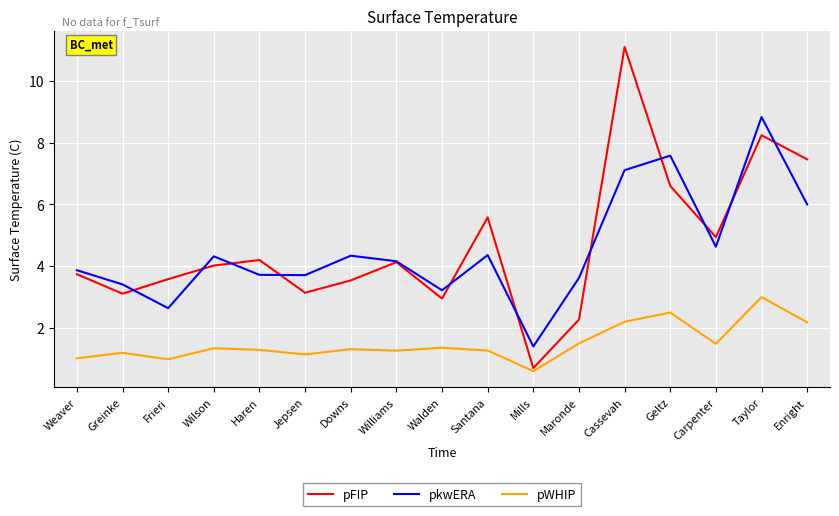

Is the value of pkwERA at Williams greater than the value of pWHIP at Carpenter?

Yes